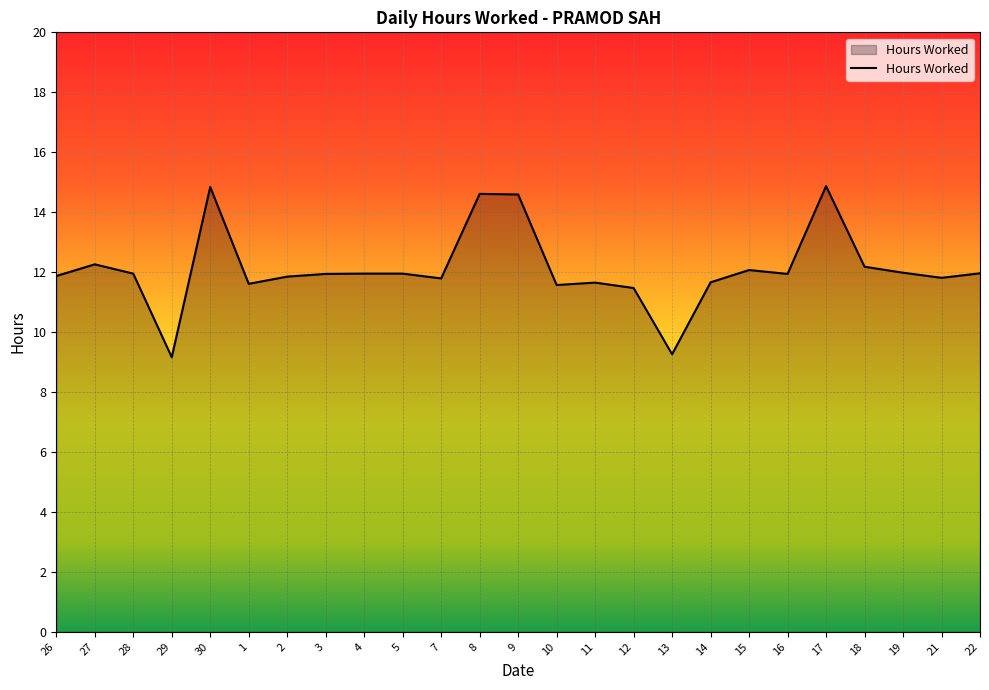

Where is the first local maximum?

27